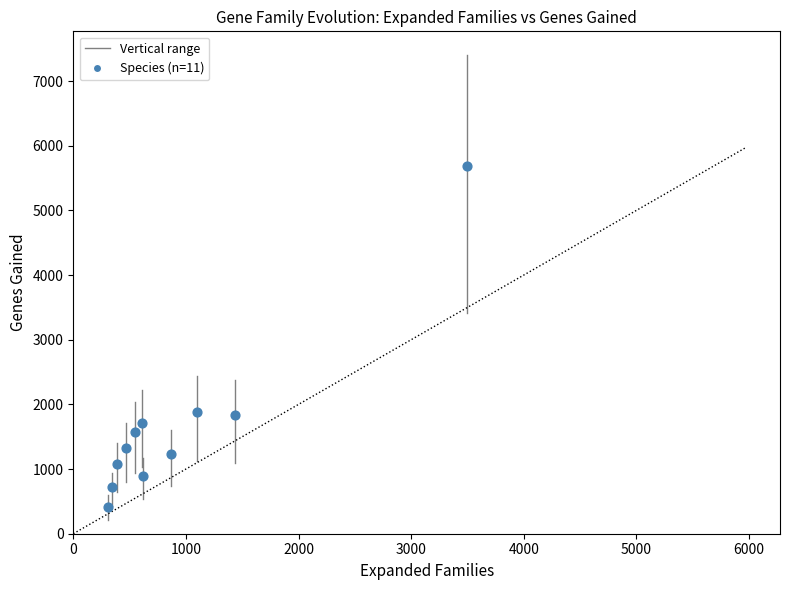

What is the average X value?

926